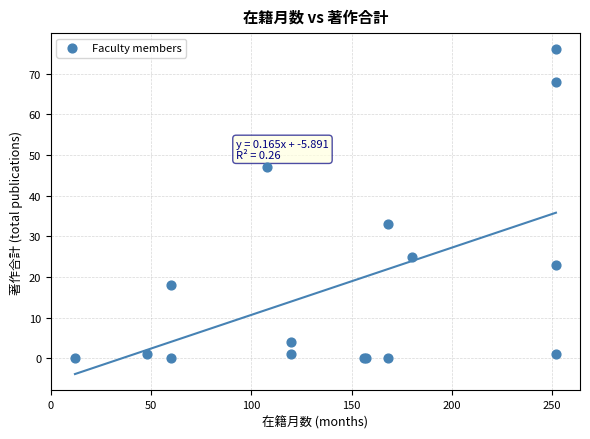

What Y value in the scatter plot is closest to 38?

33